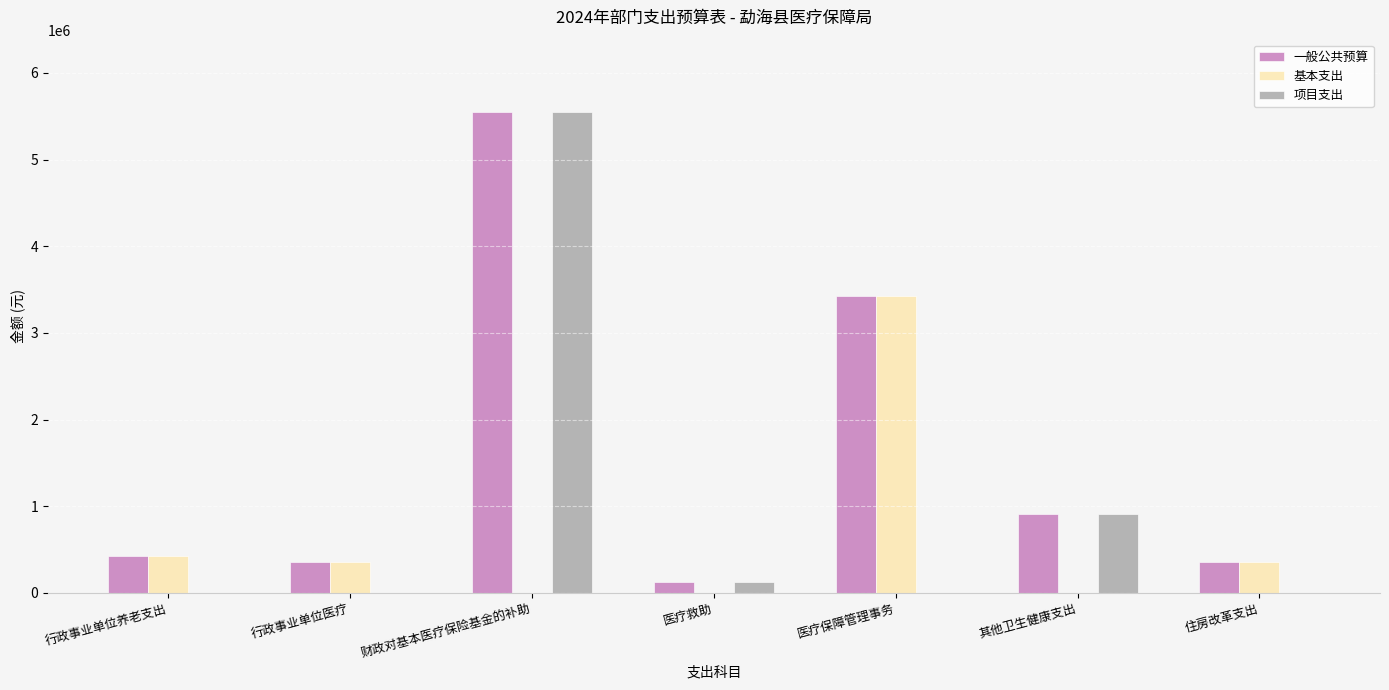

What is the total value across all series at 医疗救助?

255564.0